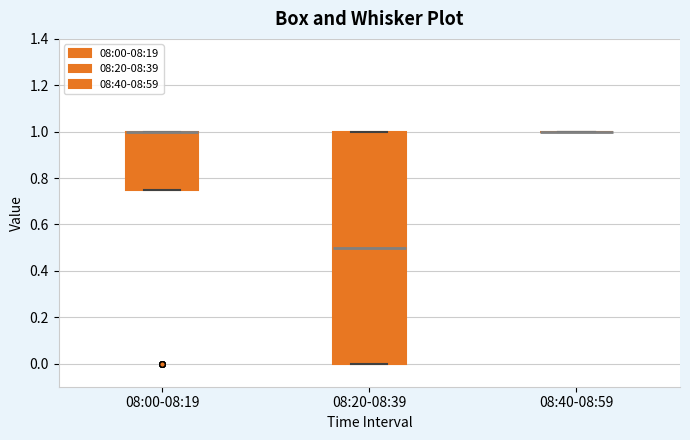

Which box is the tallest, from its lower edge to its upper edge?

08:20-08:39